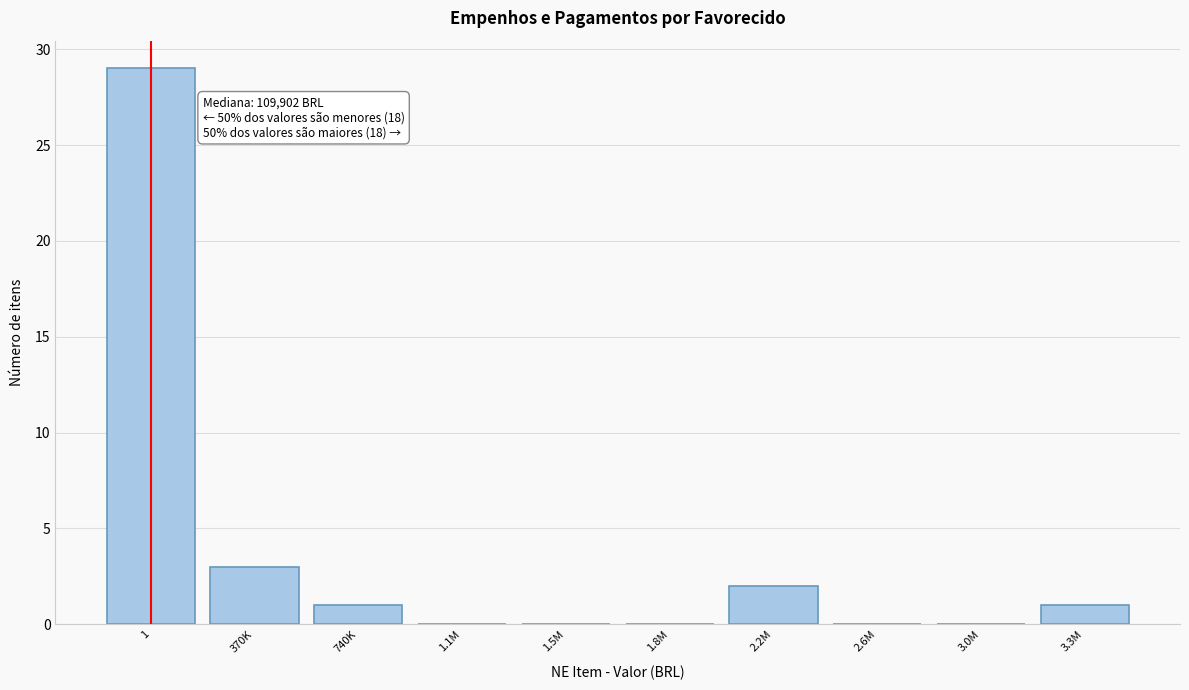

Reading right to left, transcribe all the data shown in this chart.

3.3M=1	3.0M=0	2.6M=0	2.2M=2	1.8M=0	1.5M=0	1.1M=0	740K=1	370K=3	1=29